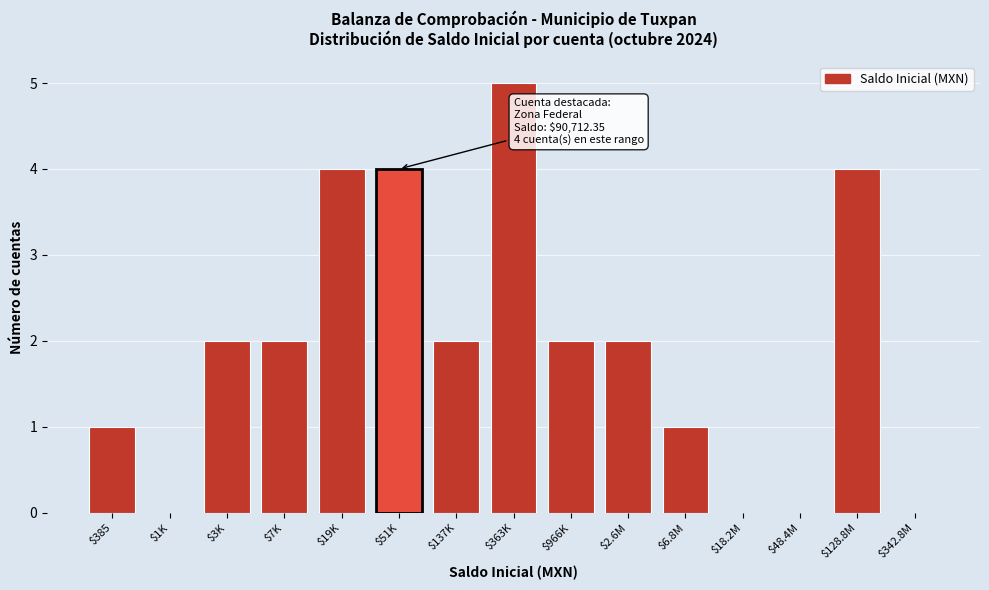

What is the greatest value displayed?

5